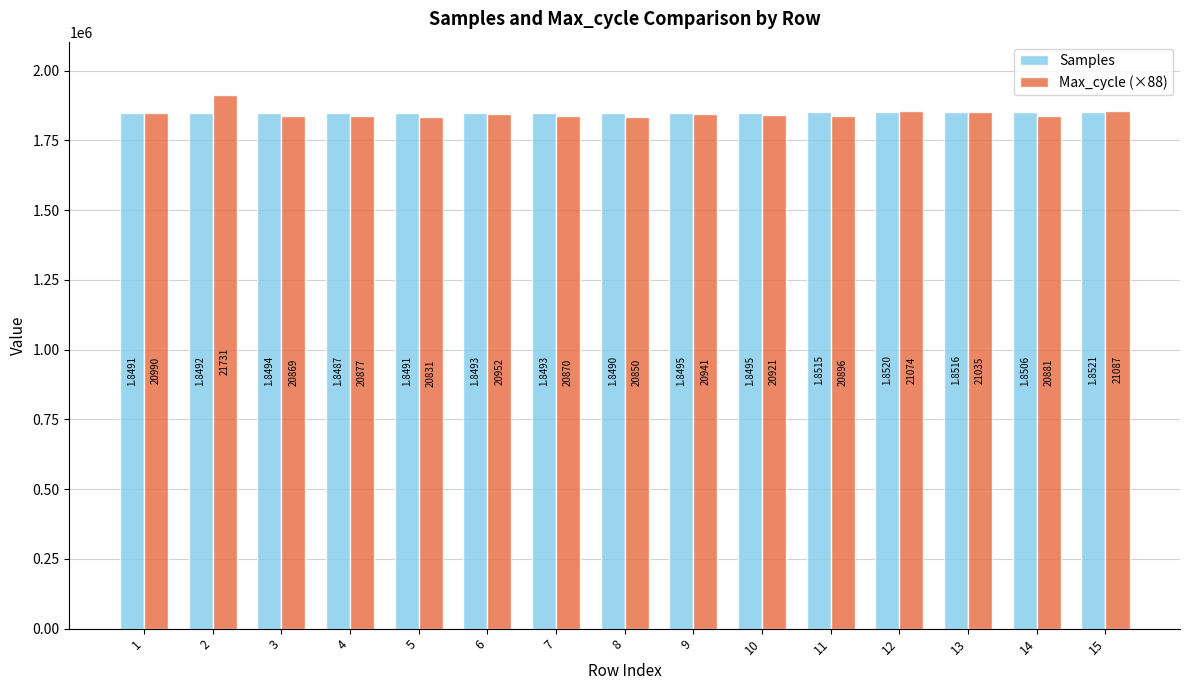

What is the sum of the Max_cycle (×88) values at 13 and 7?

3687640